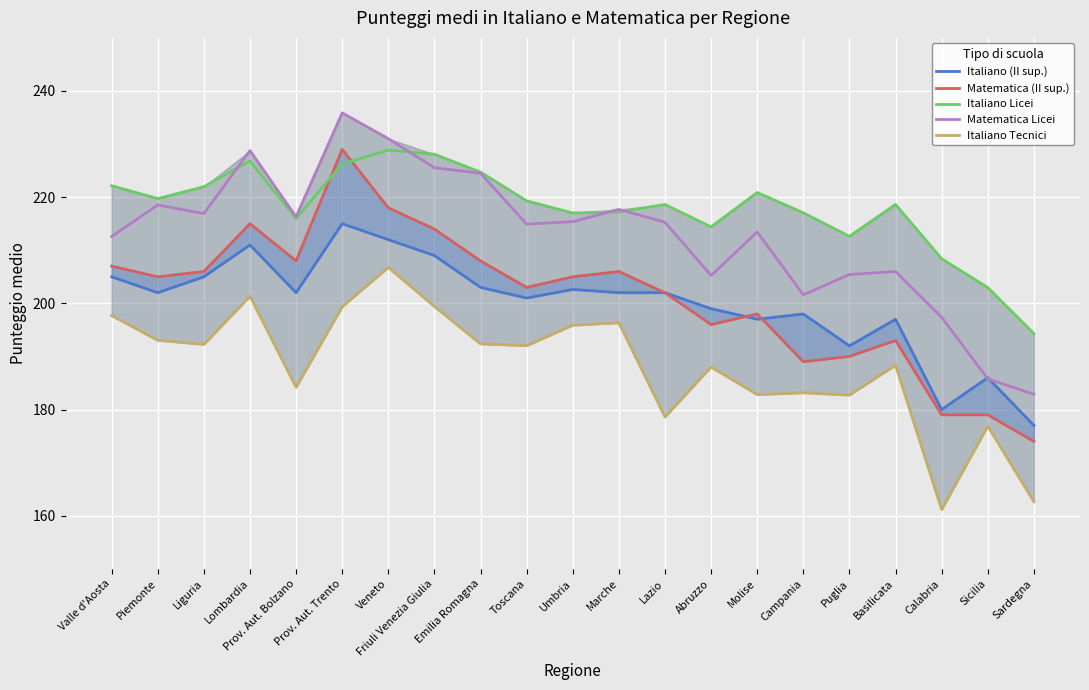

At which category does Matematica (II sup.) reach its first local peak?

Lombardia